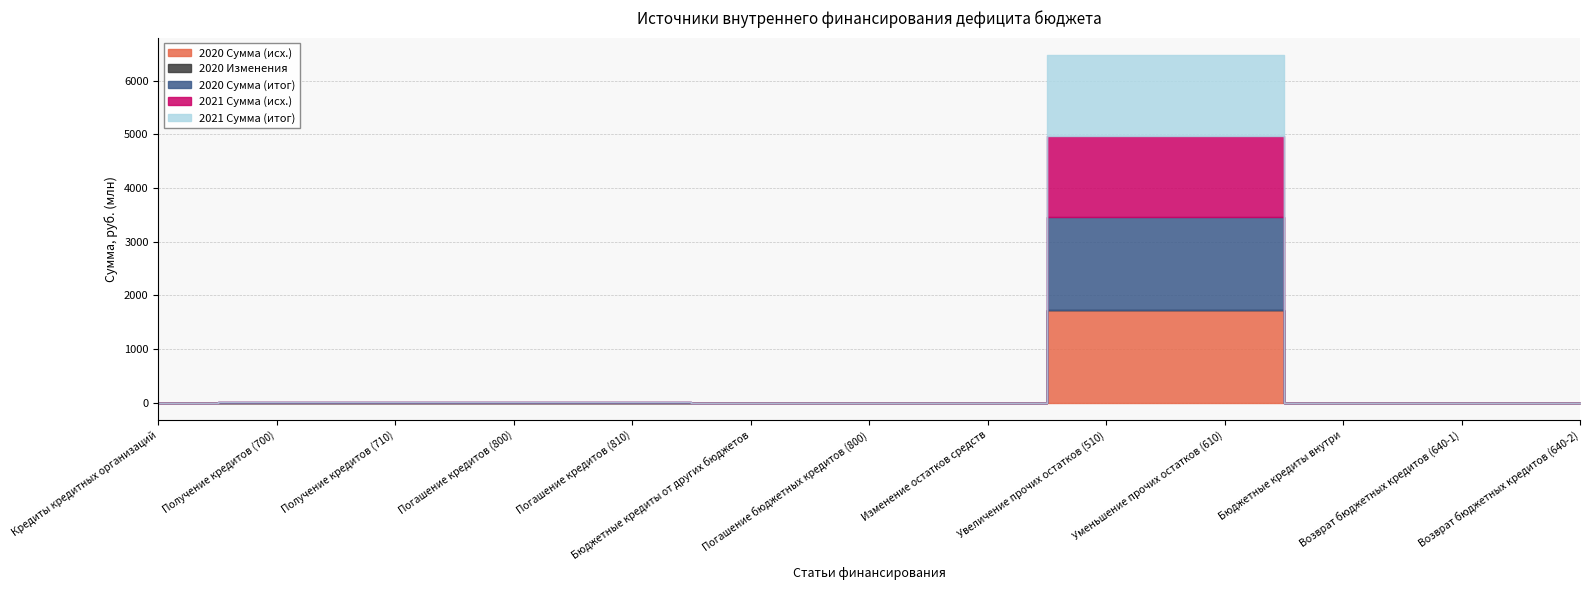

Which label corresponds to the smallest value in the chart?

Кредиты кредитных организаций